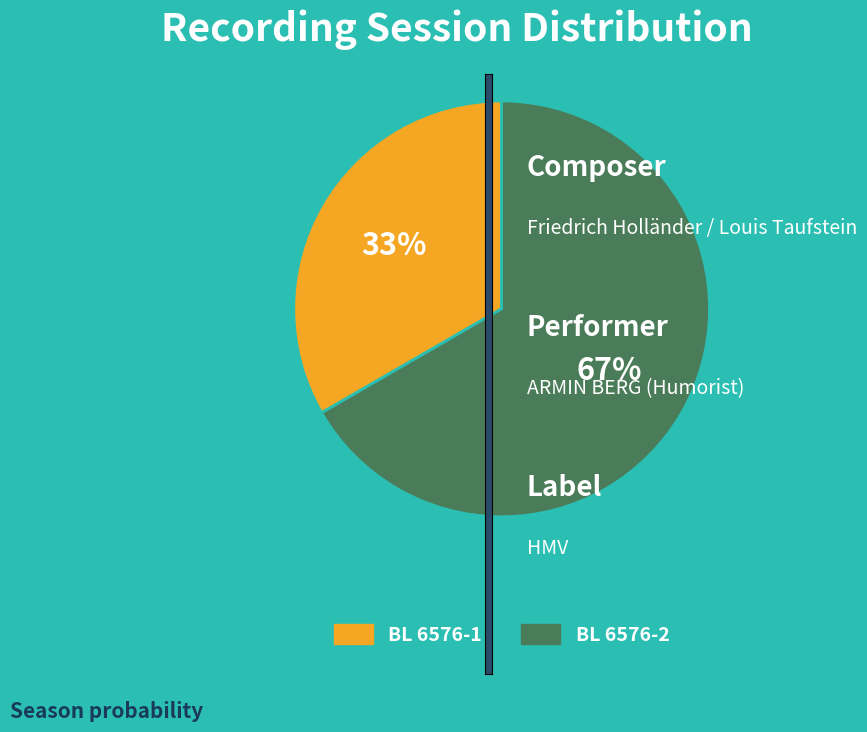

To the nearest percent, what portion does BL 6576-1 represent?

33%